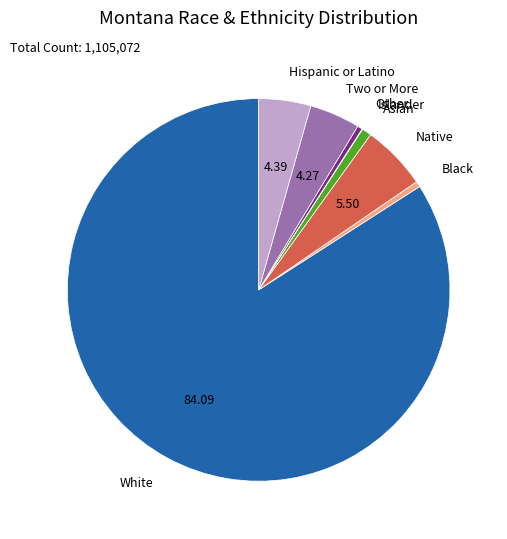

Is there a majority slice in this chart?

Yes